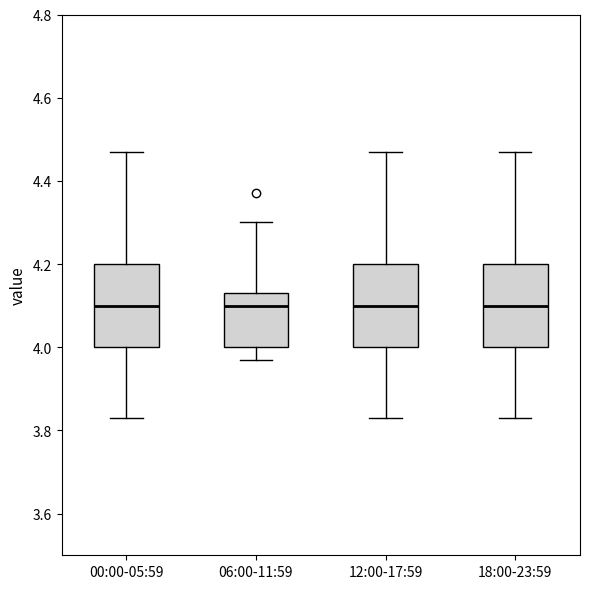

Reading left to right, transcribe this box plot: for each box, give where its median line is, the range the box spans, and where its two whiskers end, as read against the y-axis. The values are not printed on the chart, so give them approximately, as read against the axis.

00:00-05:59: median 4.10, box 4.00 to 4.20, whiskers 3.84 to 4.48
06:00-11:59: median 4.10, box 4.00 to 4.14, whiskers 3.98 to 4.30
12:00-17:59: median 4.10, box 4.00 to 4.20, whiskers 3.84 to 4.48
18:00-23:59: median 4.10, box 4.00 to 4.20, whiskers 3.84 to 4.48